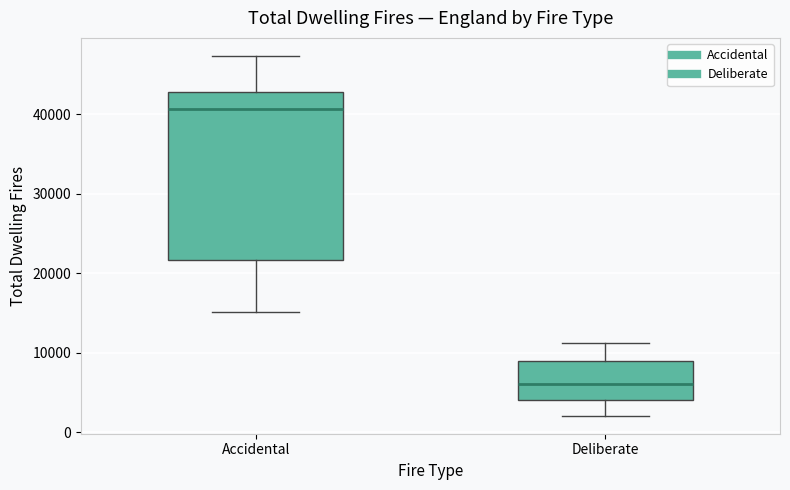

Which box has the lowest median line?

Deliberate